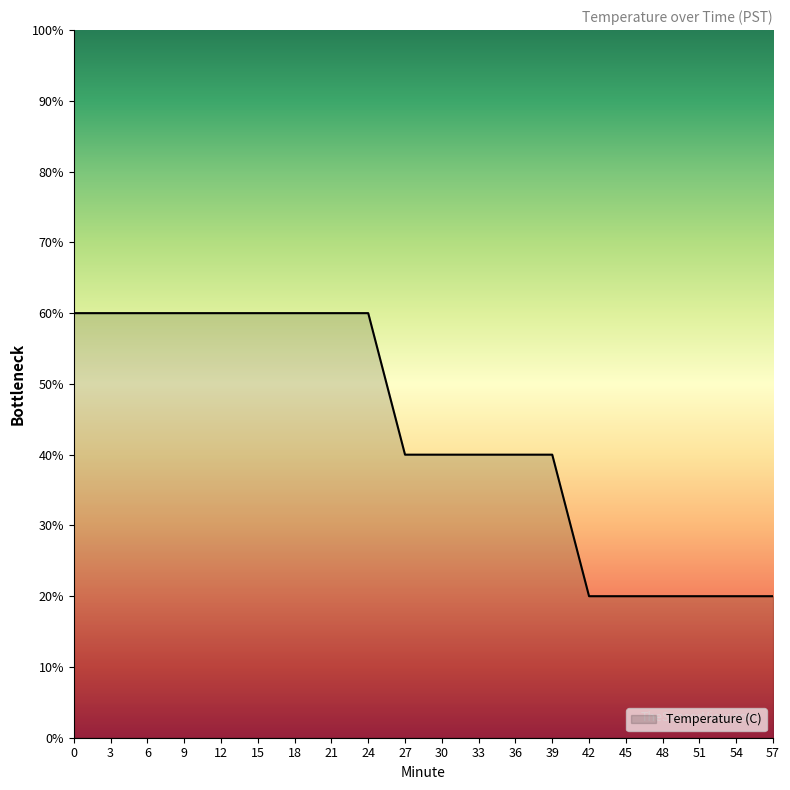

Reading right to left, extract all data points from this chart.

57=20.0	54=20.0	51=20.0	48=20.0	45=20.0	42=20.0	39=40.0	36=40.0	33=40.0	30=40.0	27=40.0	24=60.0	21=60.0	18=60.0	15=60.0	12=60.0	9=60.0	6=60.0	3=60.0	0=60.0